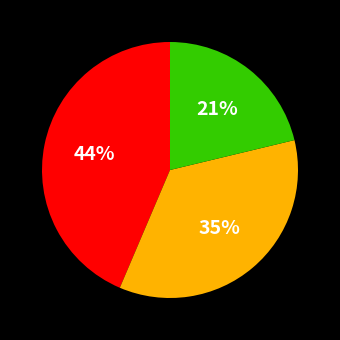

Is there a majority slice in this chart?

No